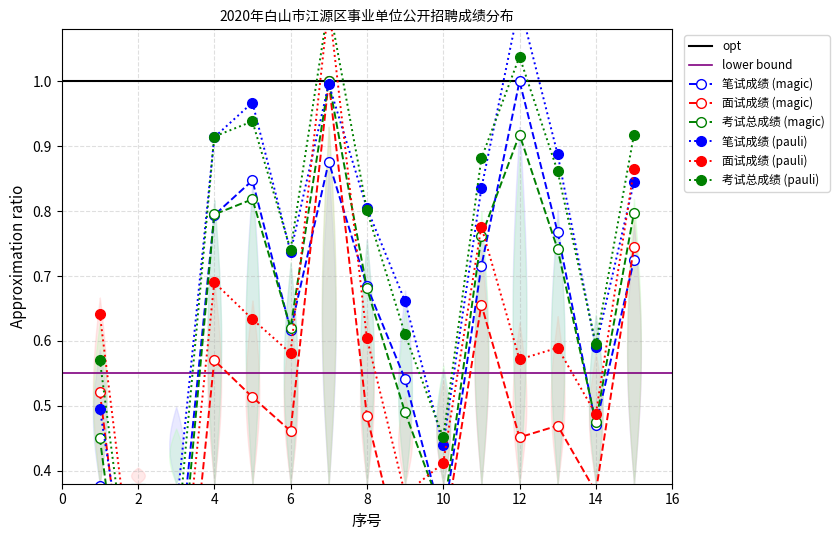

What is the value of the 笔试成绩 point at the 13th from the left?

0.8